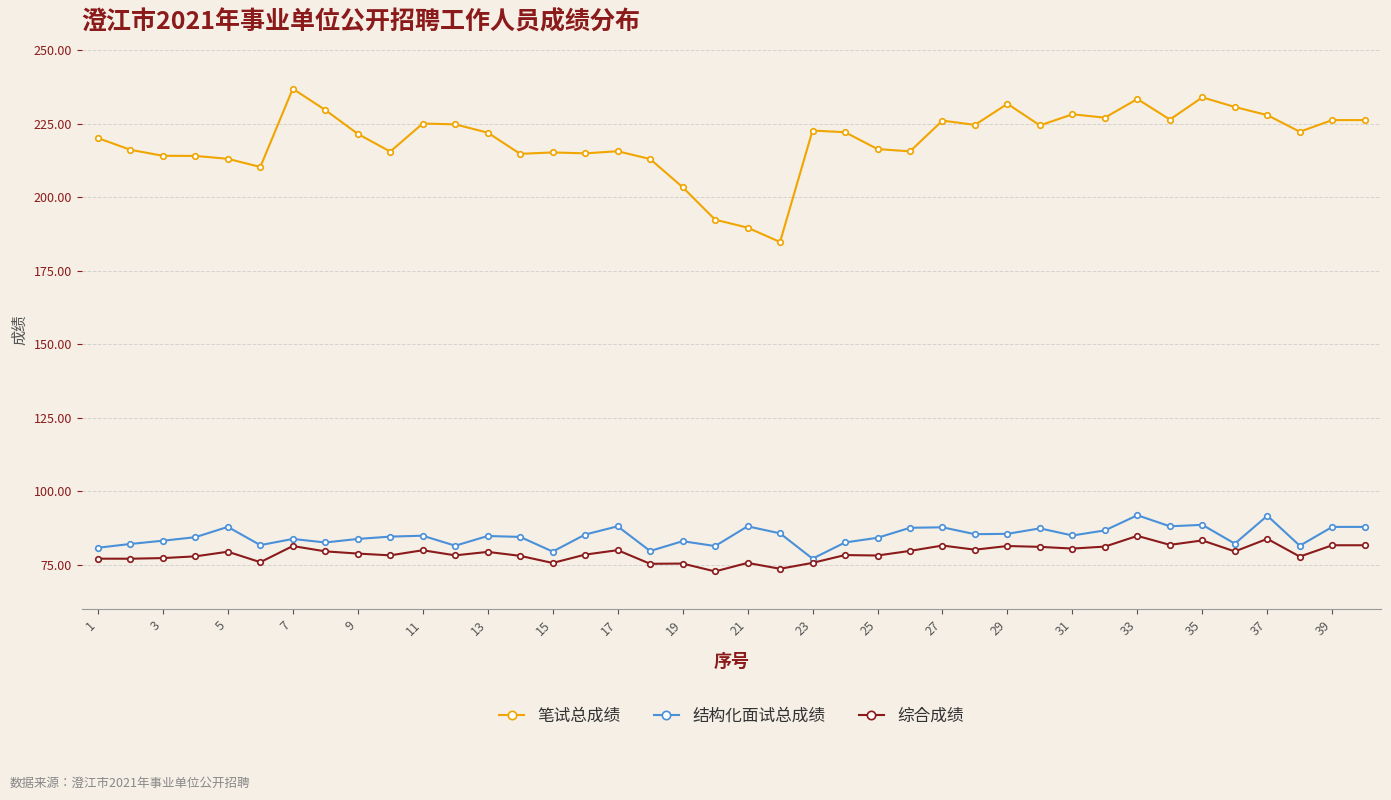

Is this an area chart (filled region under the line)?

No